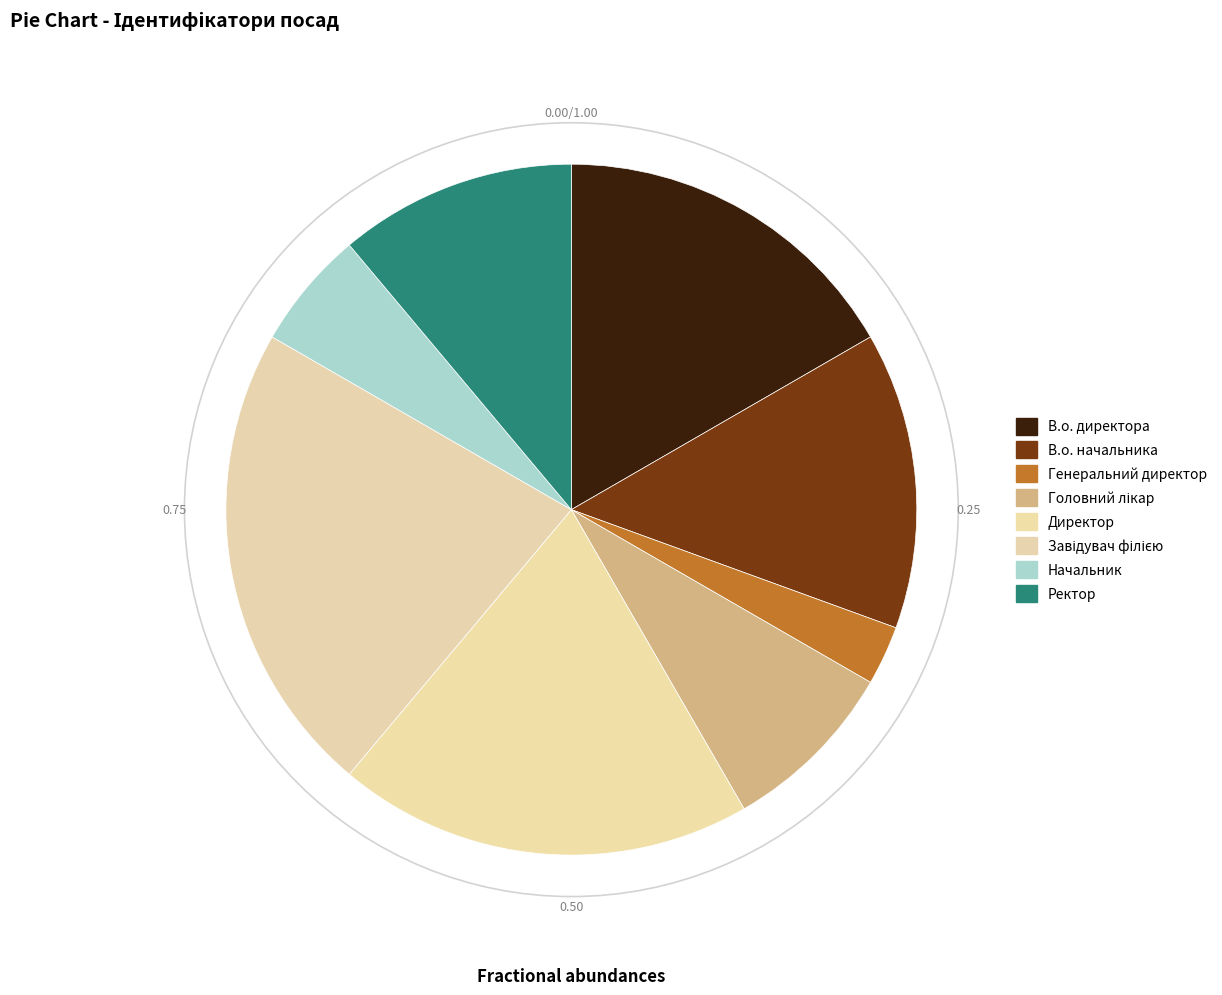

Does Генеральний директор represent more than half of the total?

No